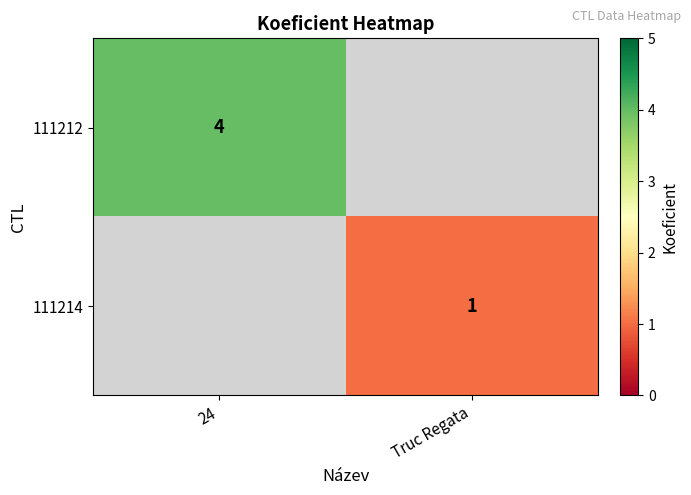

The value of 111214 at Truc Regata is 1. True or false?

True